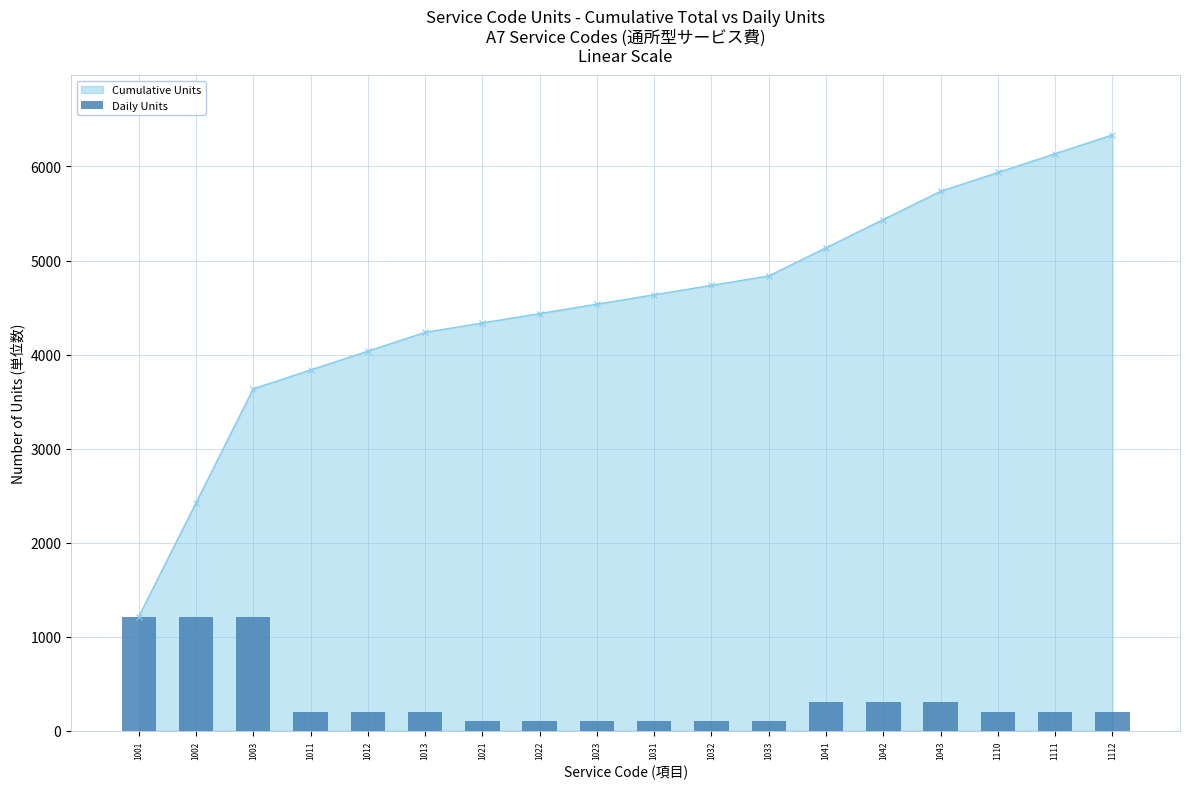

Count the number of categories in the chart.

18